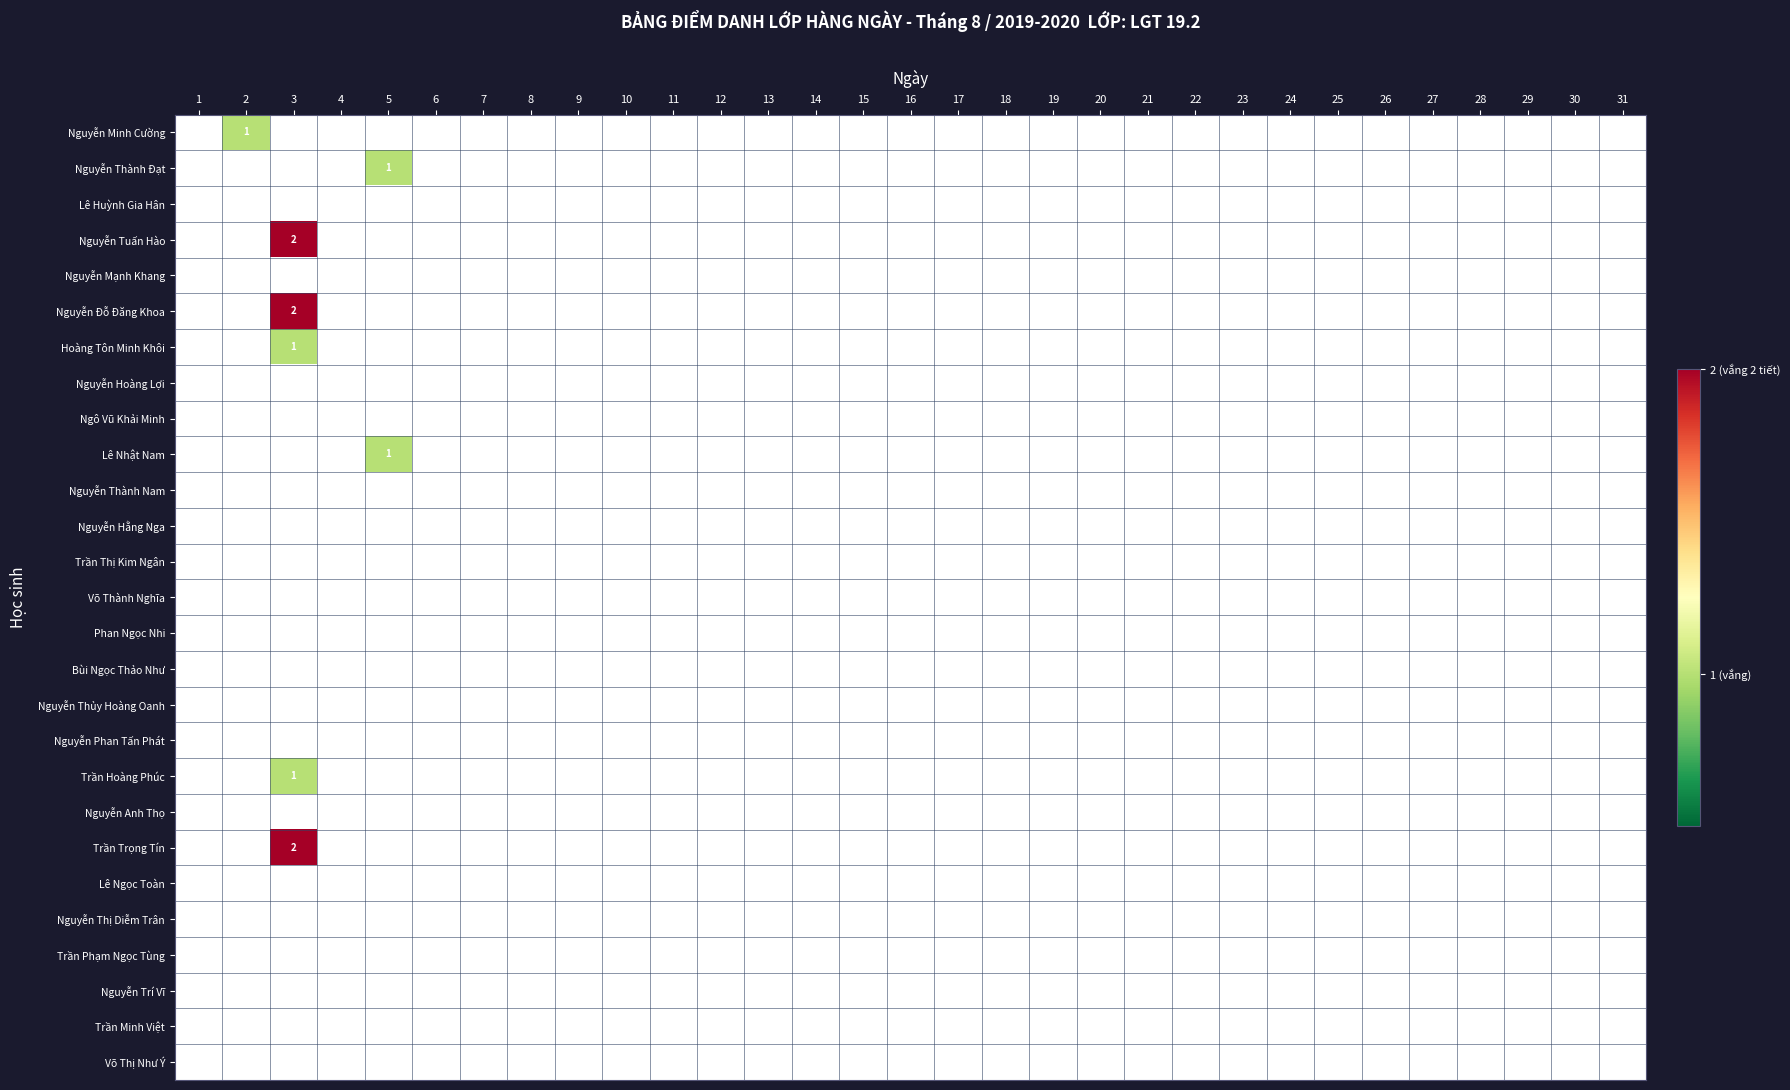

At which category does the chart reach its minimum across all series?

1